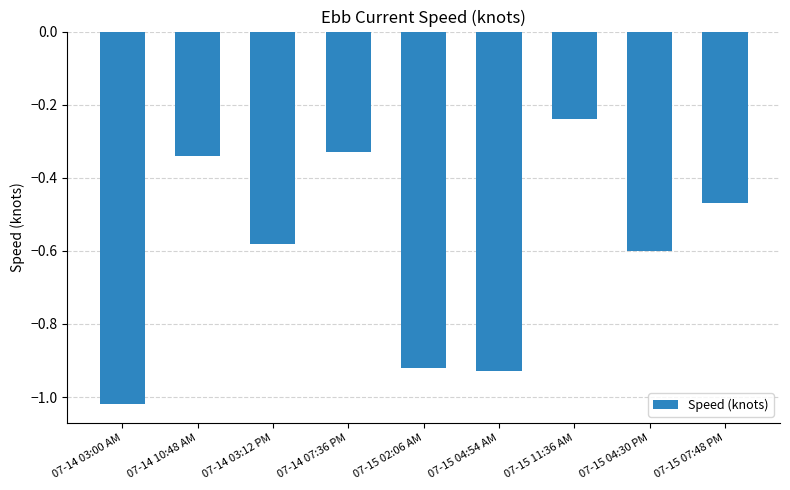

What is the label of the 5th bar from the right?

07-15 02:06 AM